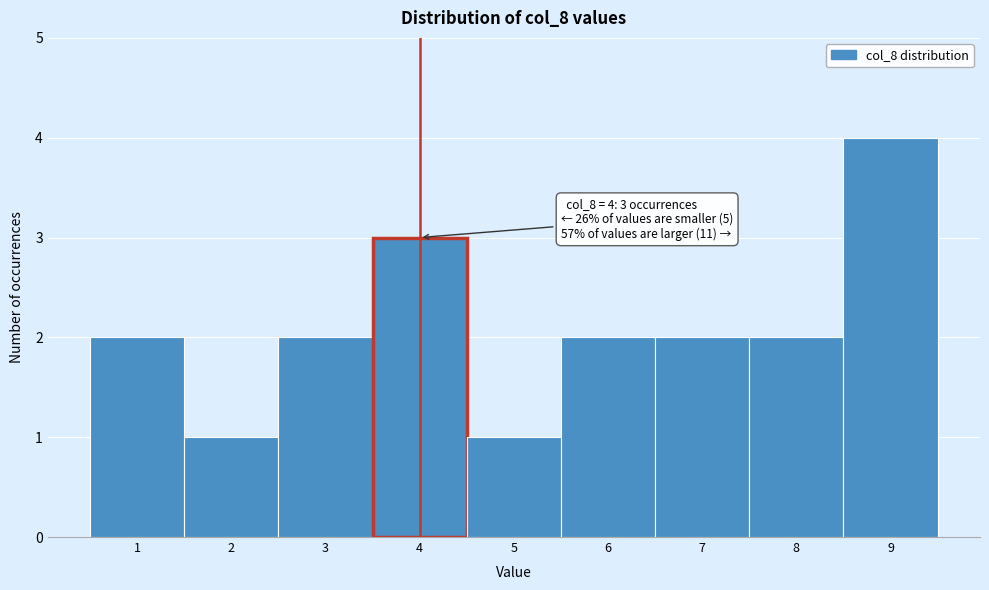

Over which range of the x-axis is the bar tallest?

8.5 to 9.5